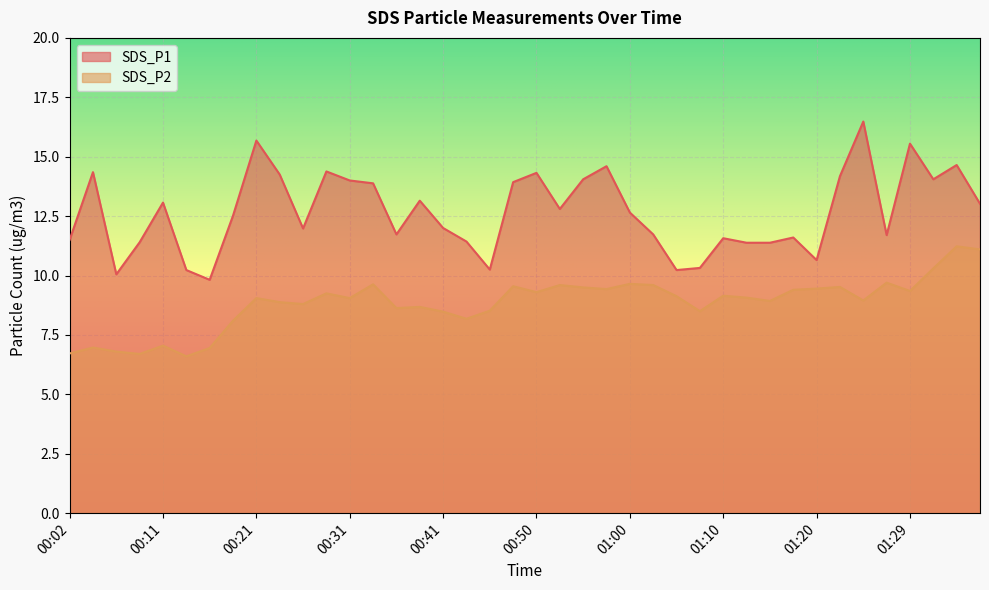

Which category has the lowest value in the SDS_P2 series?

00:14